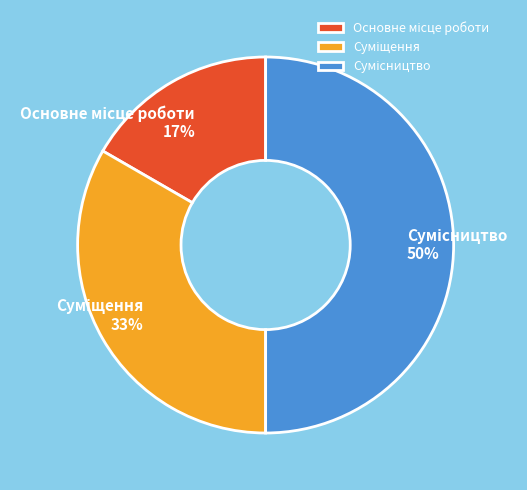

To the nearest percent, what is the difference between the largest and smallest slice percentages?

33%